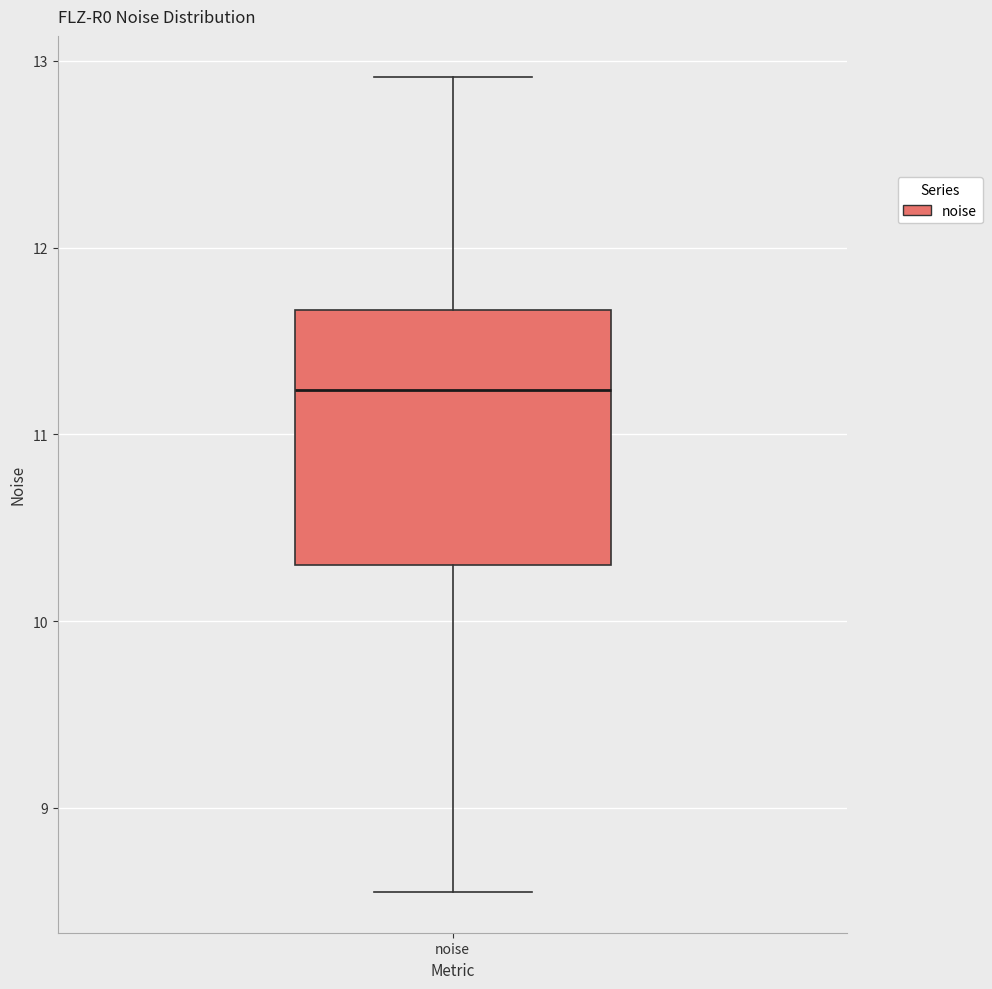

Transcribe this box plot: give where the median line is, the range the box spans, and where the two whiskers end, as read against the y-axis. The values are not printed on the chart, so give them approximately, as read against the axis.

median 11.2, box 10.3 to 11.7, whiskers 8.6 to 12.9